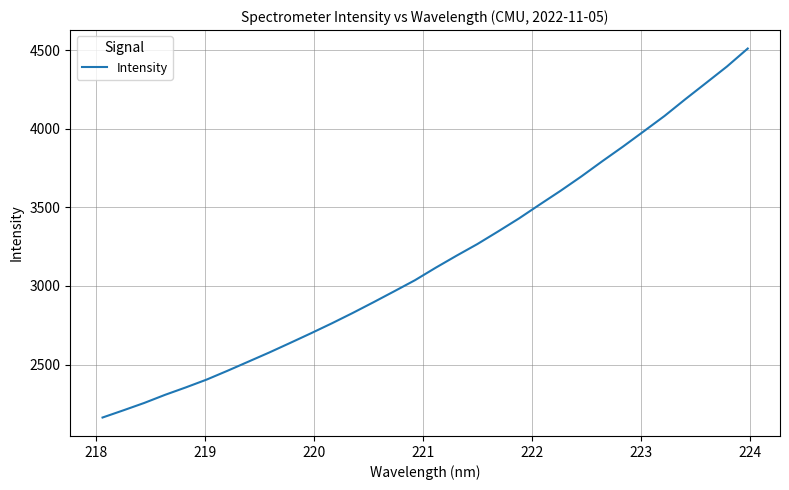

What is the difference between the maximum and minimum values?

2346.3